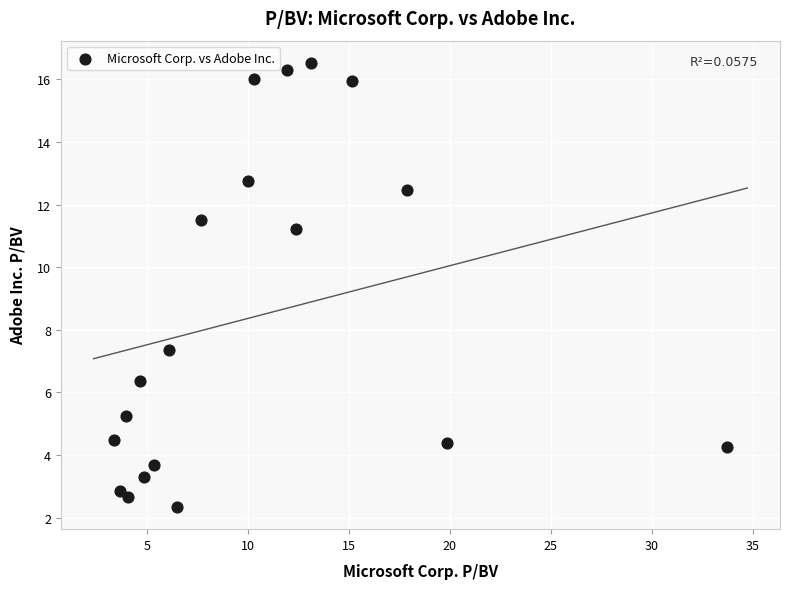

What Y value in the scatter plot is closest to 9?

7.4